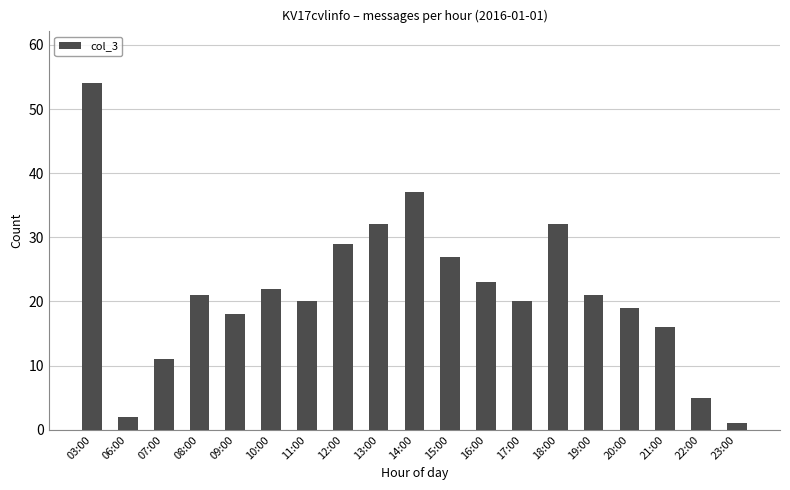

Which has a higher value, 09:00 or 10:00?

10:00